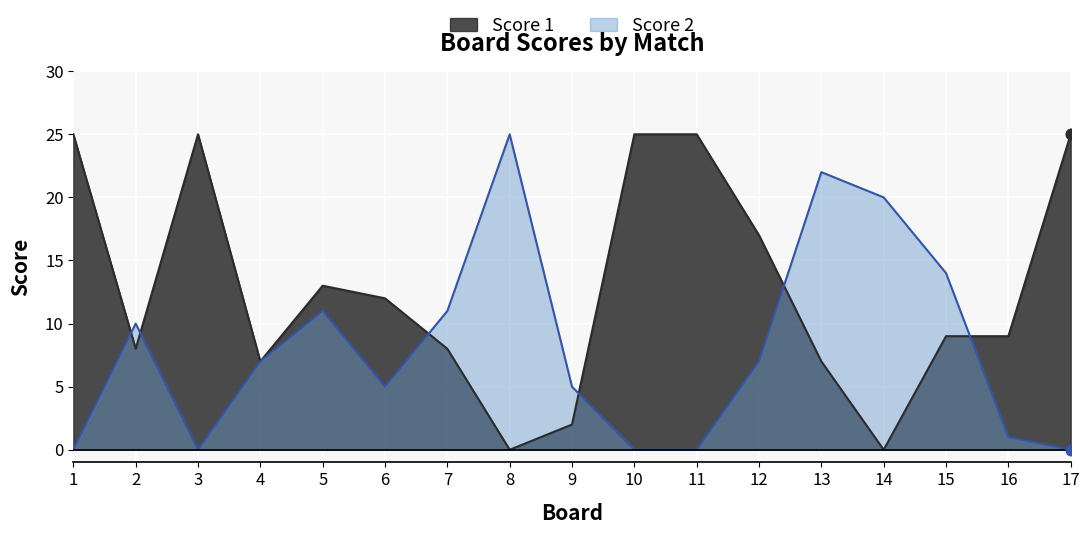

At how many categories does at least one series exceed 7?

15